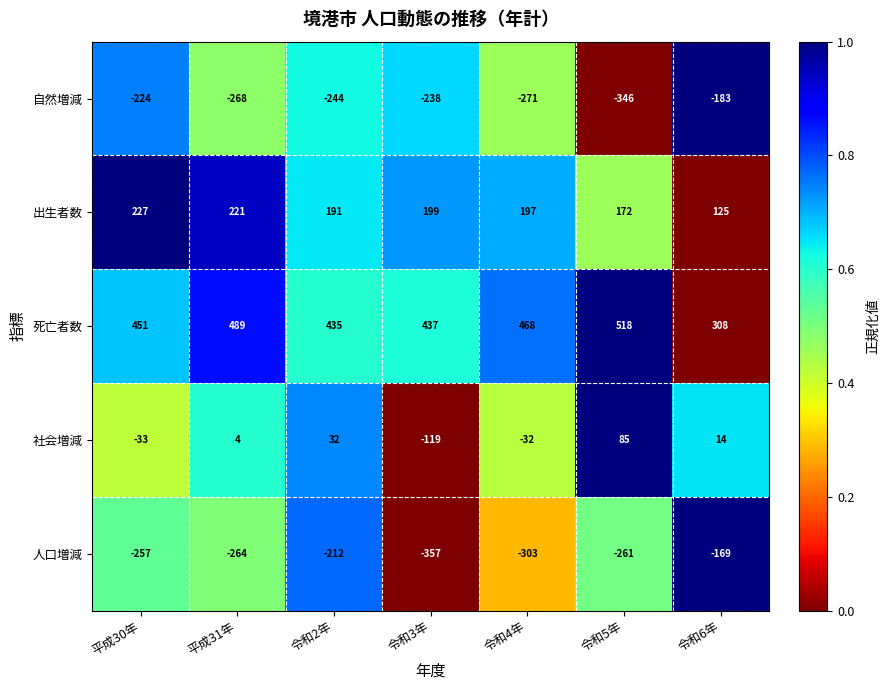

Rank the series by their maximum value, from highest to lowest.

死亡者数, 出生者数, 社会増減, 人口増減, 自然増減